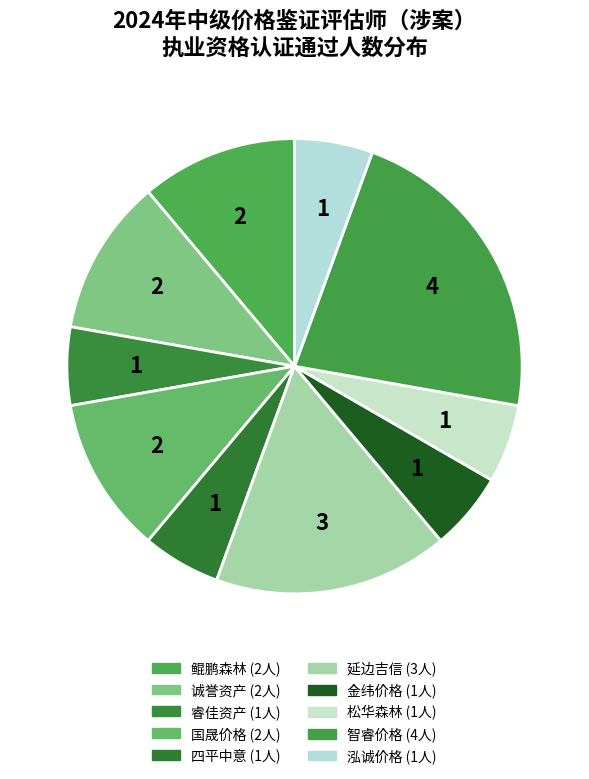

How many segments does this pie chart have?

10